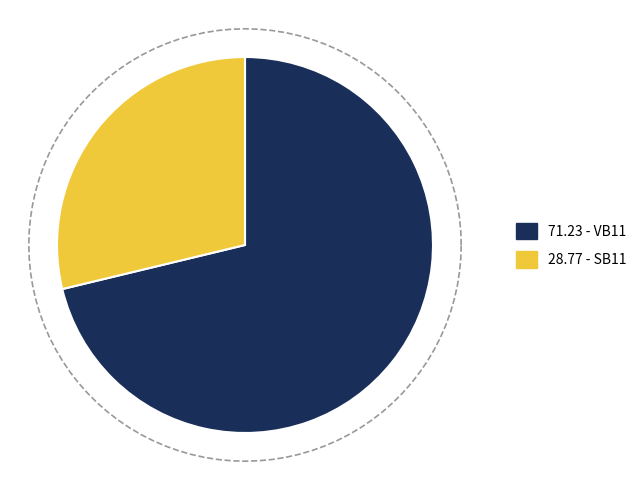

What is the ratio of the value at VB11 to the value at SB11?

2.5